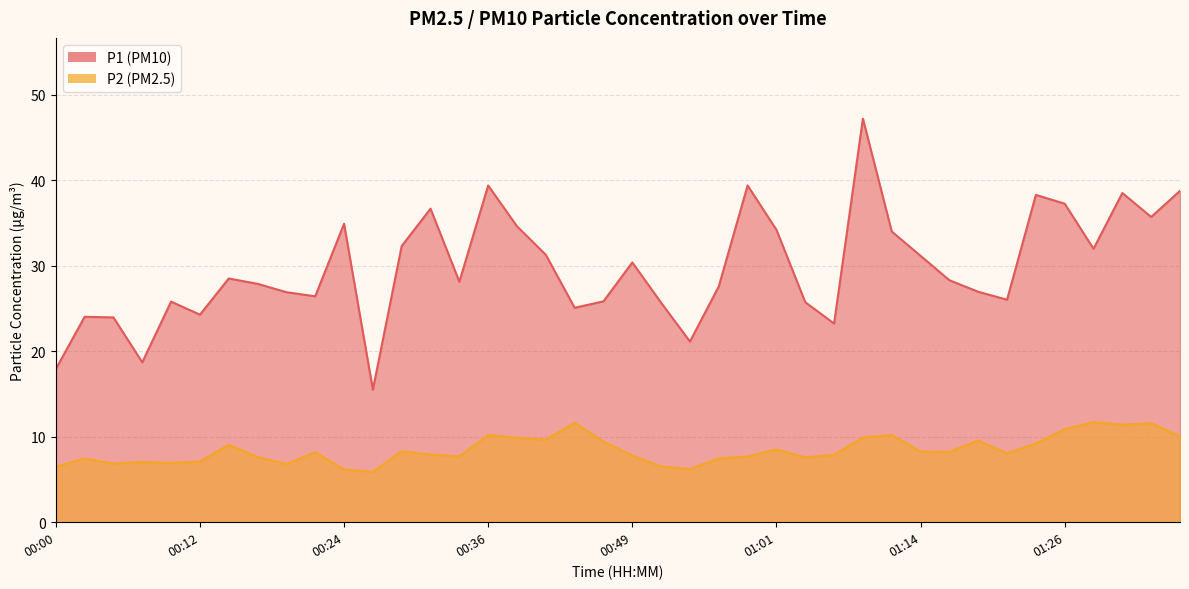

What is the label of the 25th point from the left?

00:58